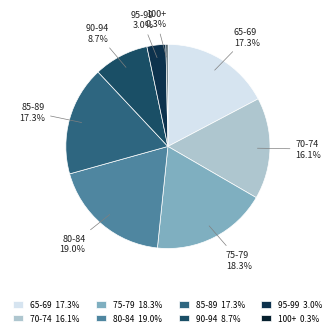

What portion of the pie excludes 95-99?

97.0%